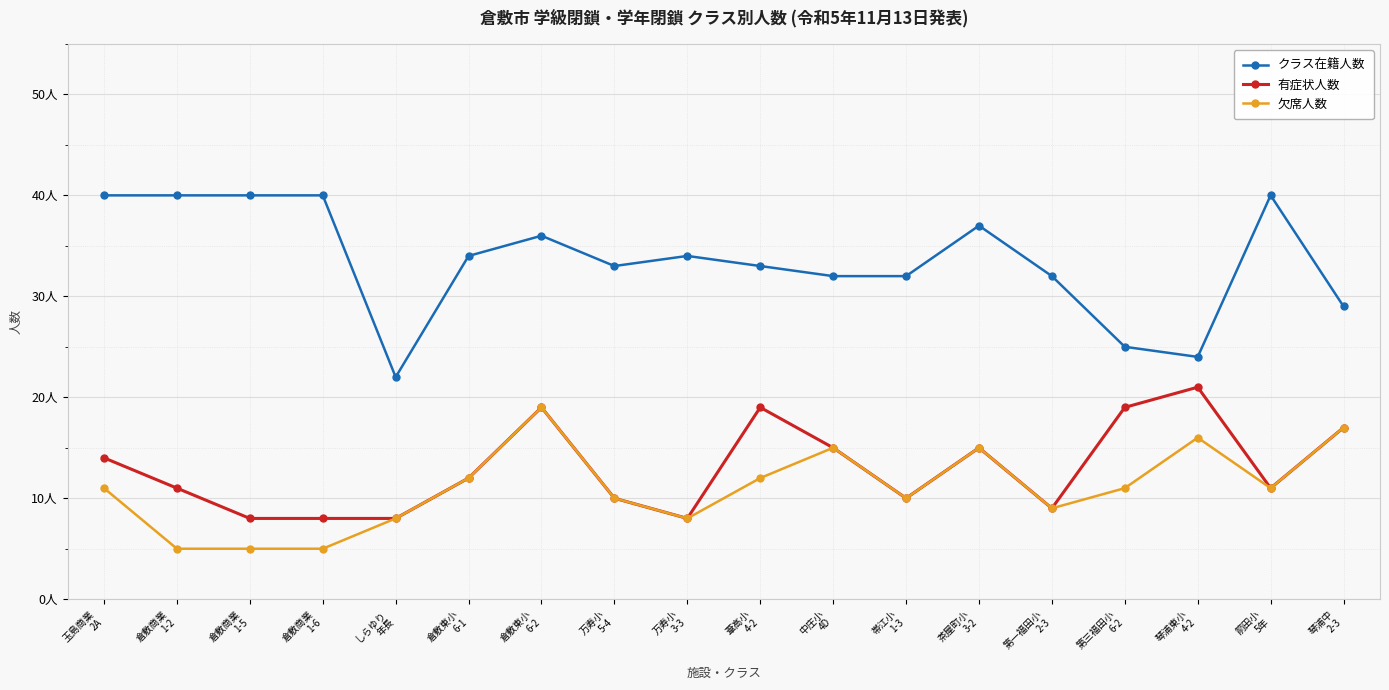

What is the label of the 13th point from the left?

茶屋町小
3-2